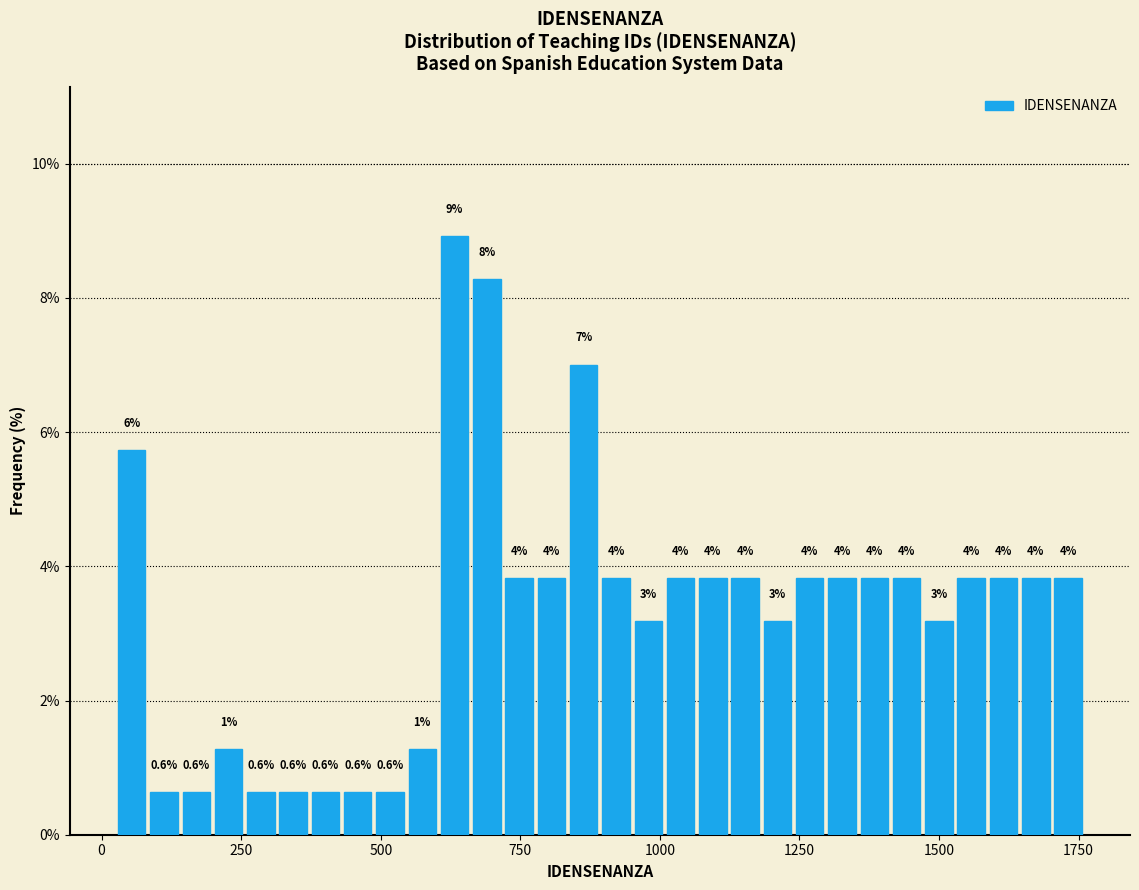

Around what value on the x-axis is the tallest bar? Give the approximate position of its centre, as read against the axis.

650